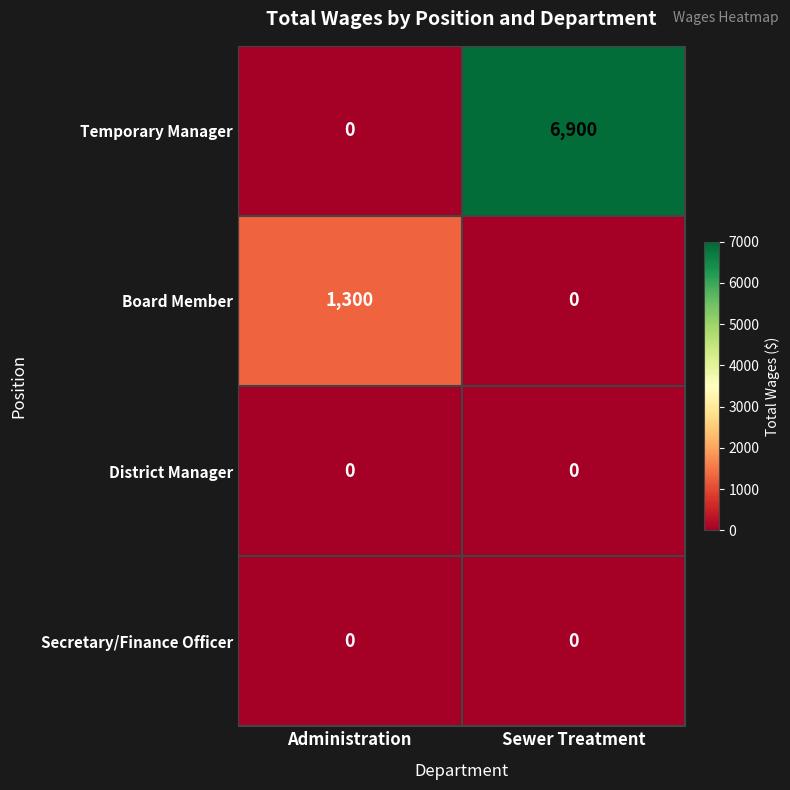

What is the approximate value of Board Member at Administration?

1300